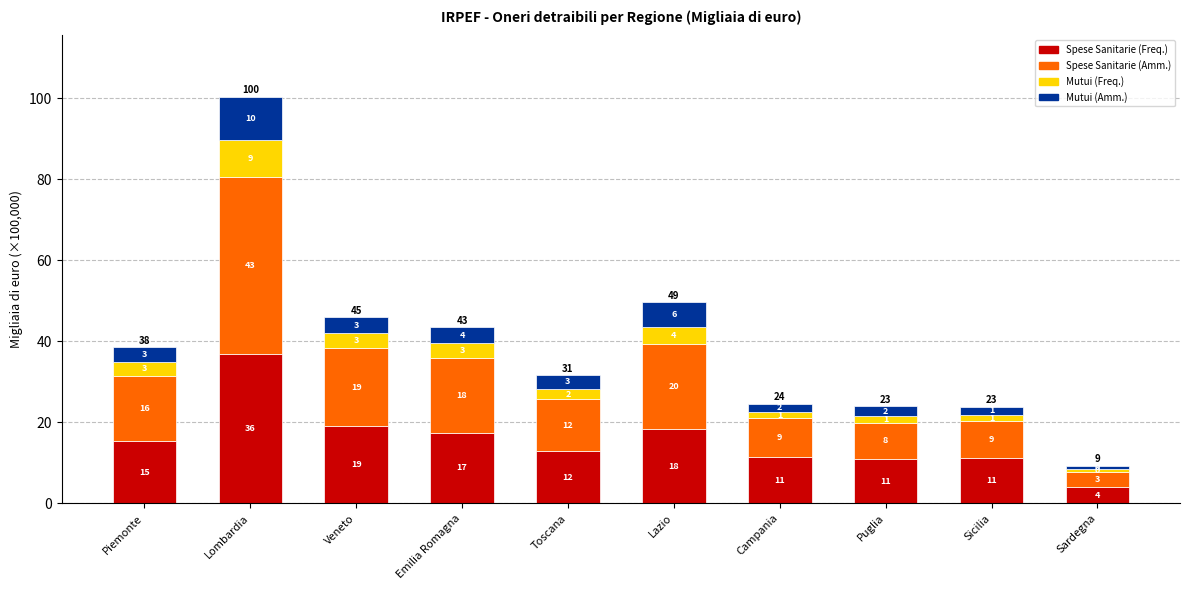

What are all the series names shown in the legend?

Spese Sanitarie (Freq.), Spese Sanitarie (Amm.), Mutui (Freq.), Mutui (Amm.)